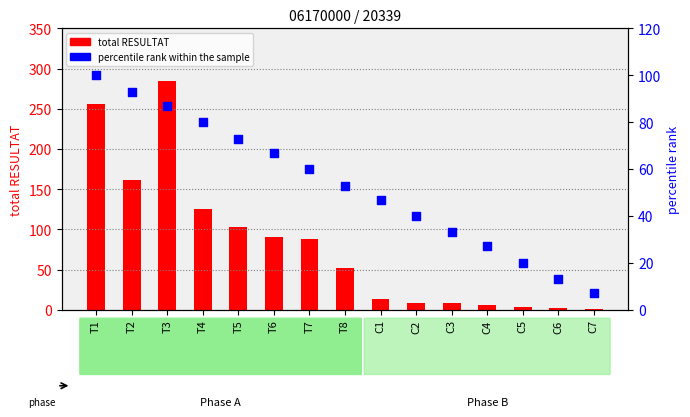

At which category is the sum across all series the highest?

T3